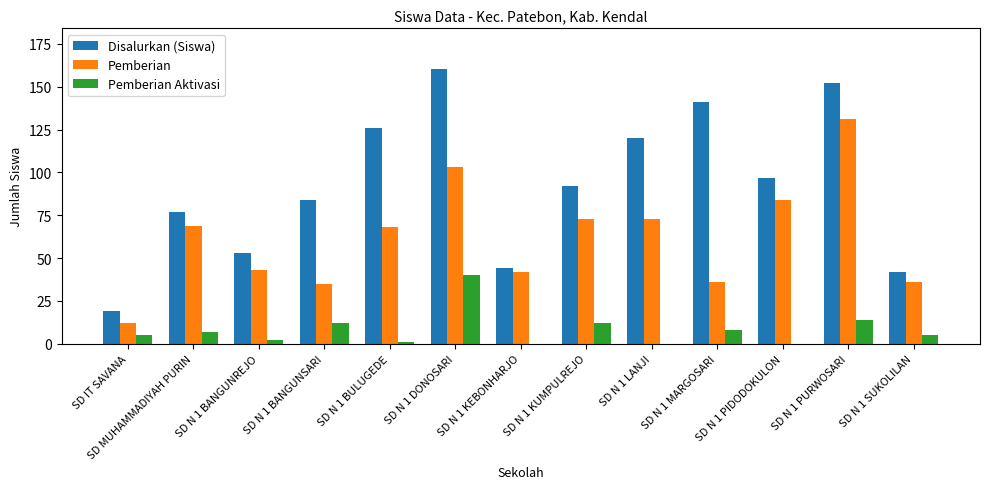

What is the difference between the Pemberian Aktivasi values at SD N 1 LANJI and SD N 1 BANGUNSARI?

12